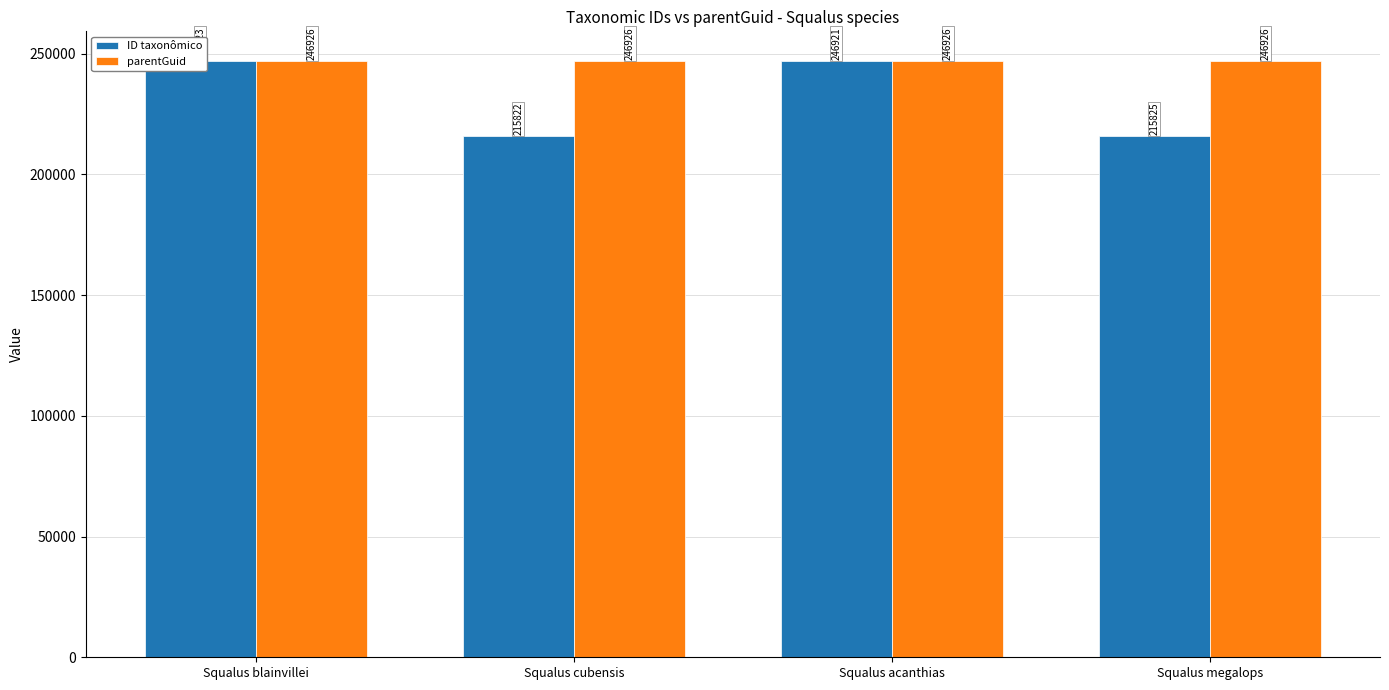

Where is parentGuid nearest to the value 246926?

Squalus blainvillei